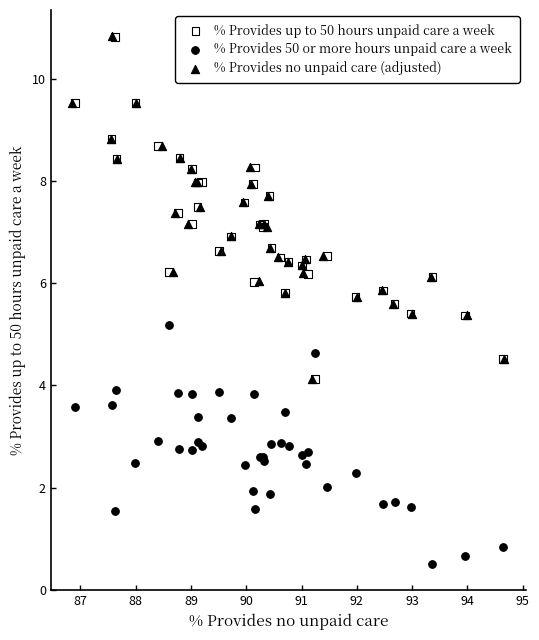

Which series reaches the minimum Y coordinate?

% Provides 50 or more hours unpaid care a week